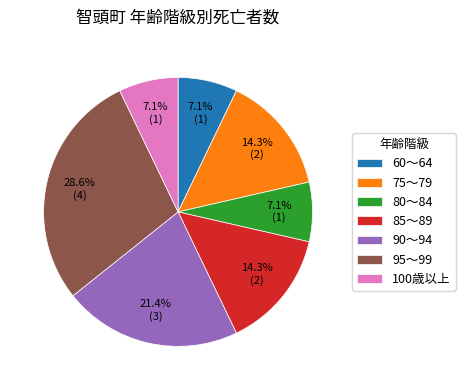

Is there any slice that represents more than half of the pie?

No